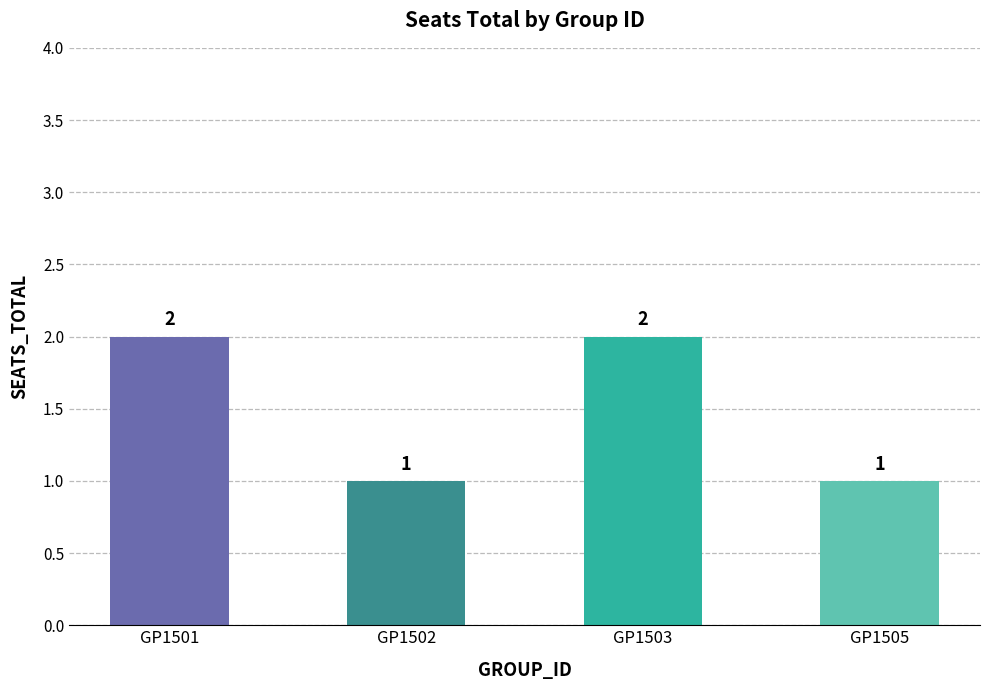

True or false: the data shows 1 at GP1502.

True